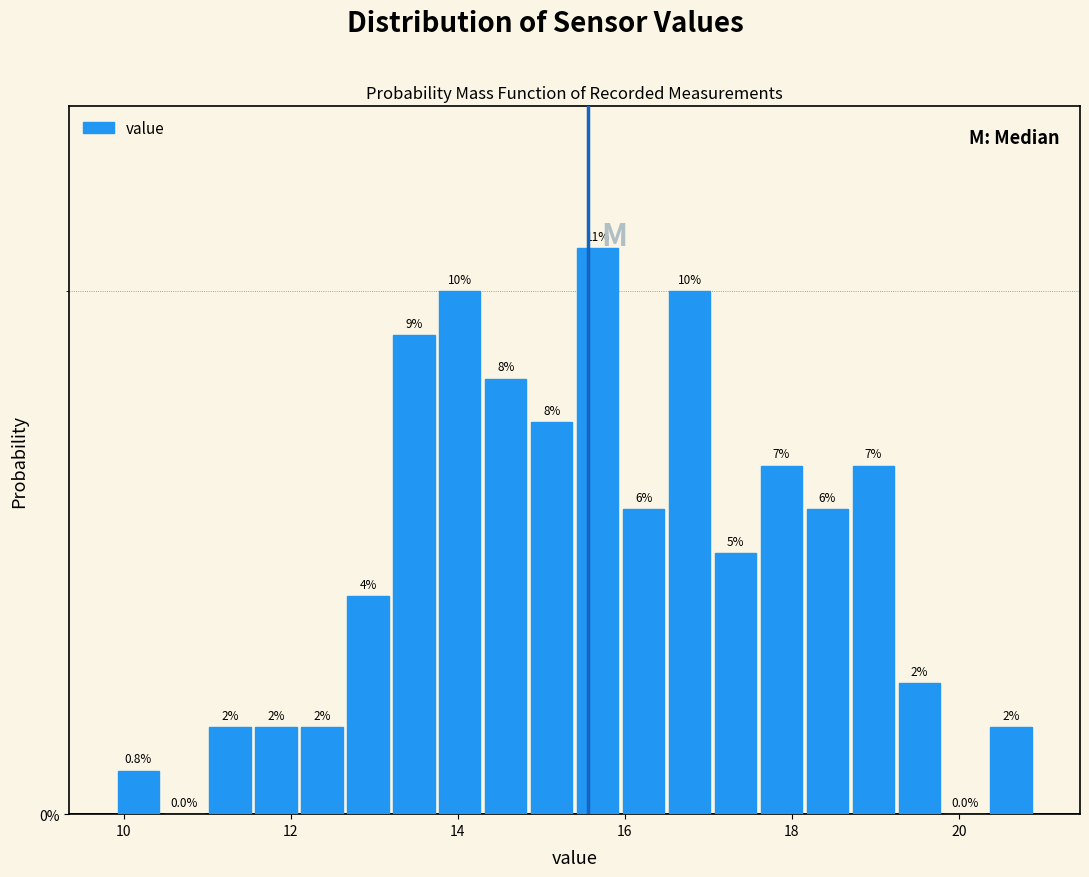

Around what value on the x-axis is the tallest bar? Give the approximate position of its centre, as read against the axis.

15.6